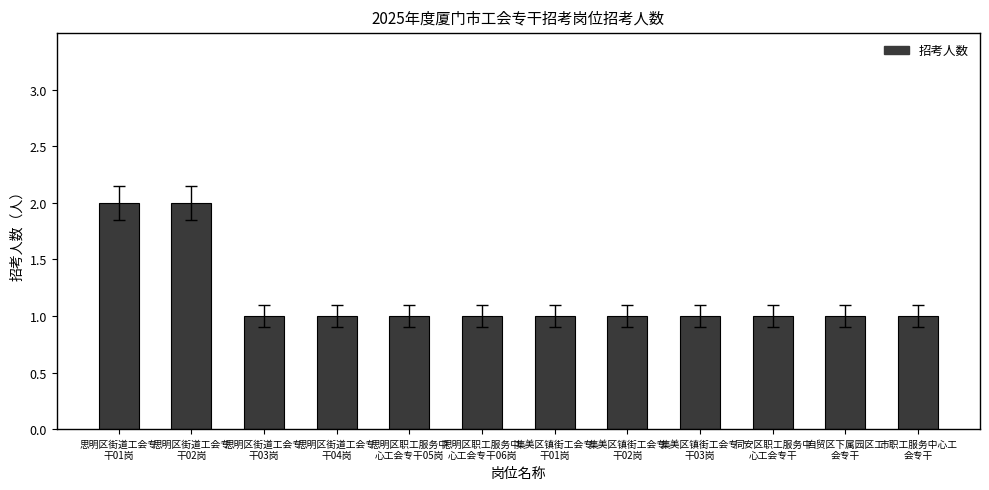

What is the minimum value shown in the chart?

1